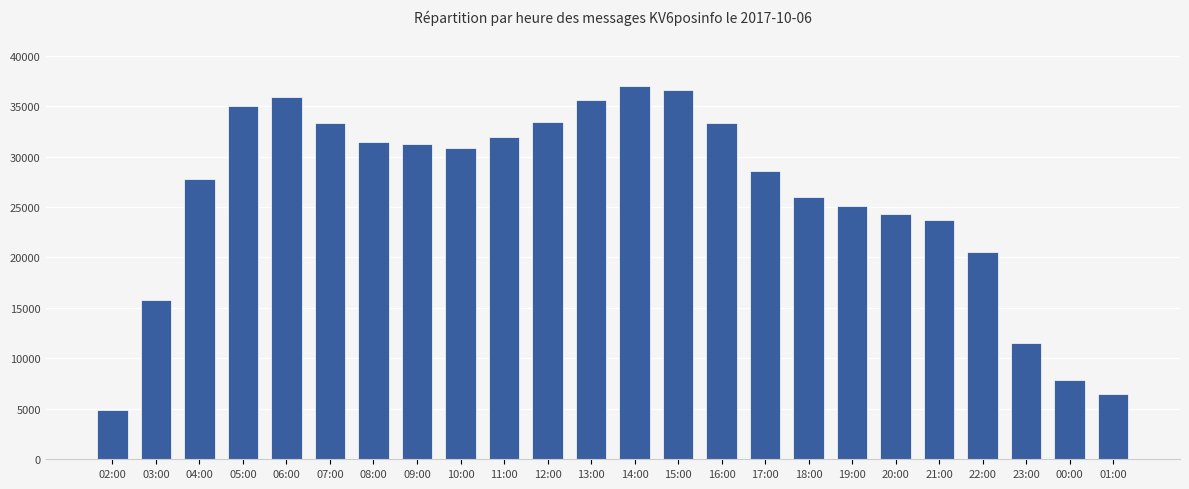

What is the difference between the maximum and minimum values?

32050